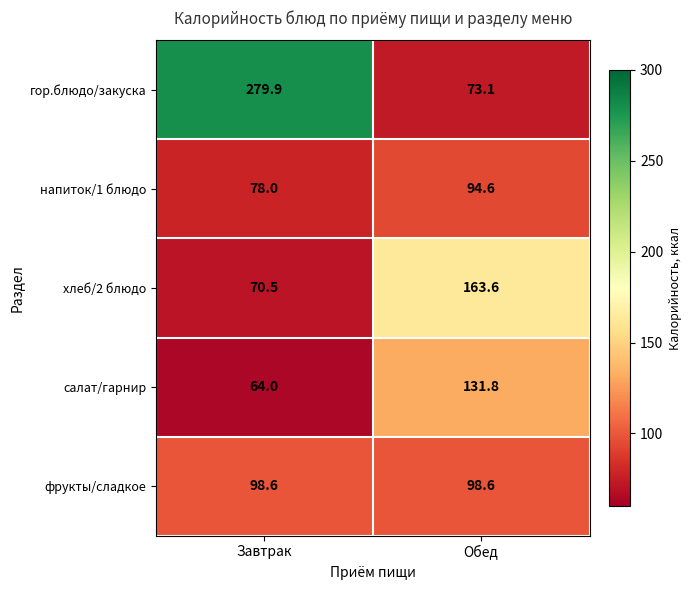

Count the number of data series in this chart.

5